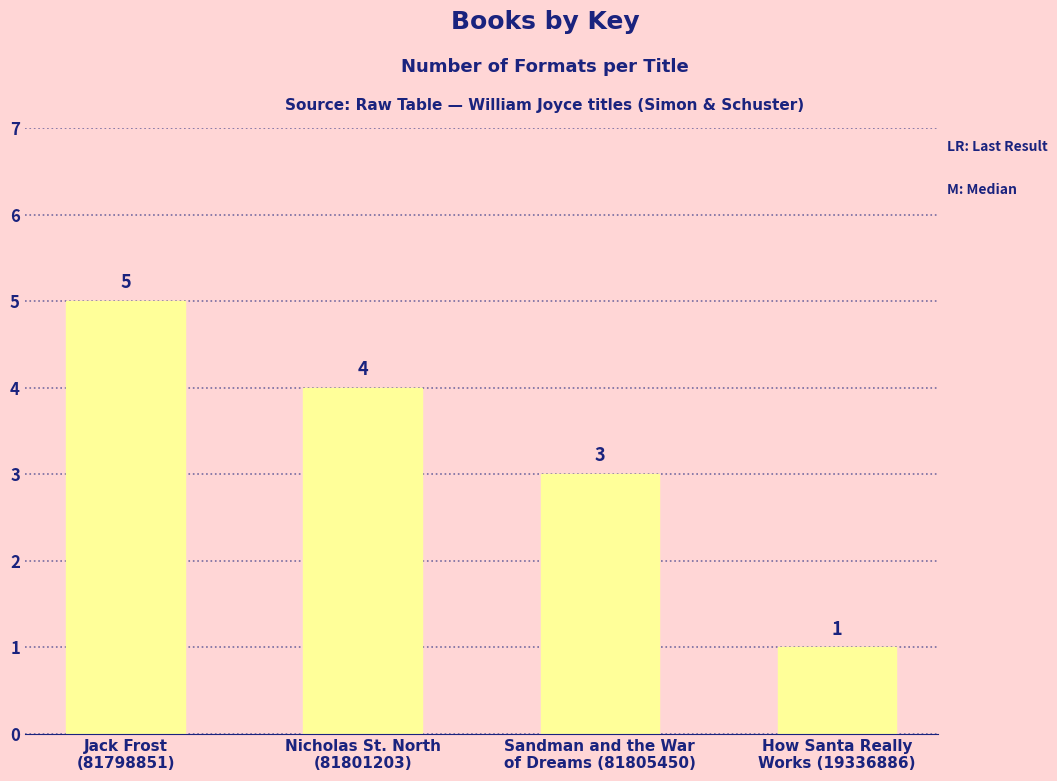

Does the chart contain stacked bars?

No